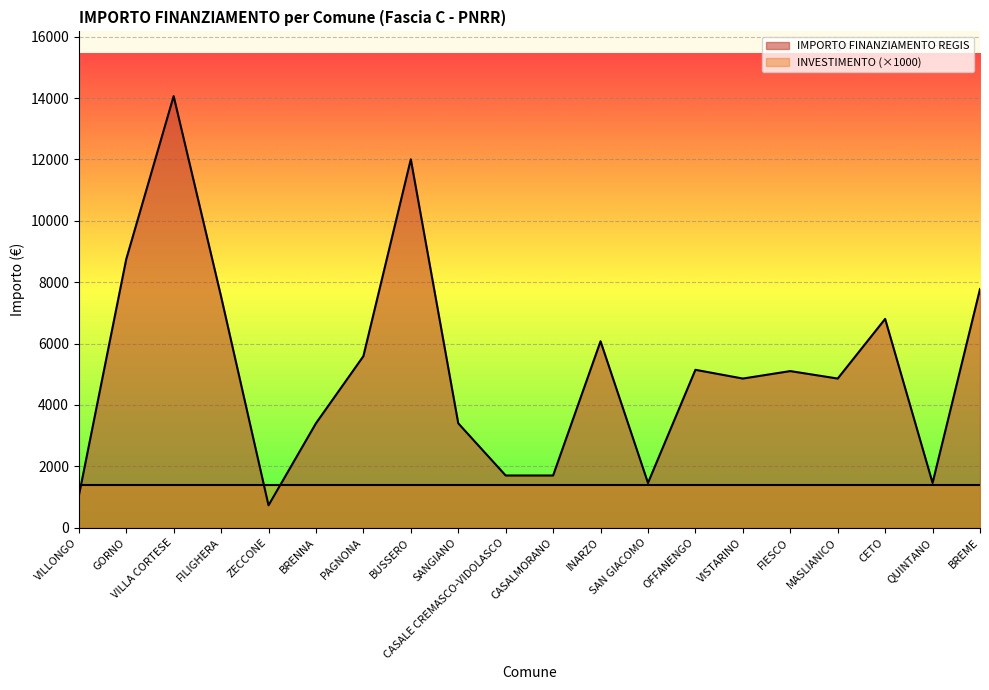

What position from the right is SANGIANO?

12